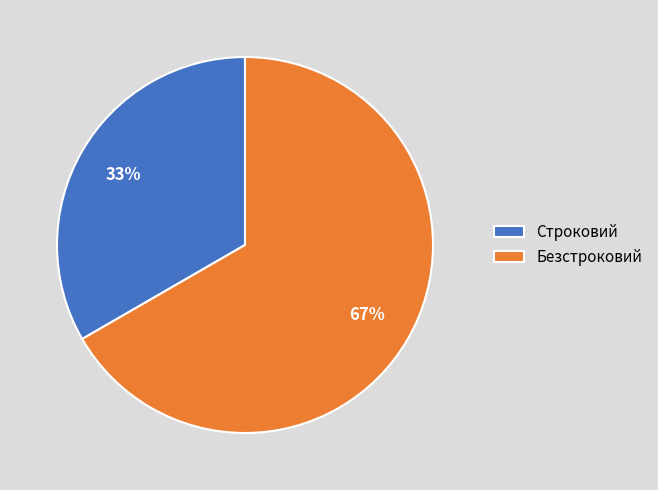

What is the smallest slice in the pie chart?

Строковий